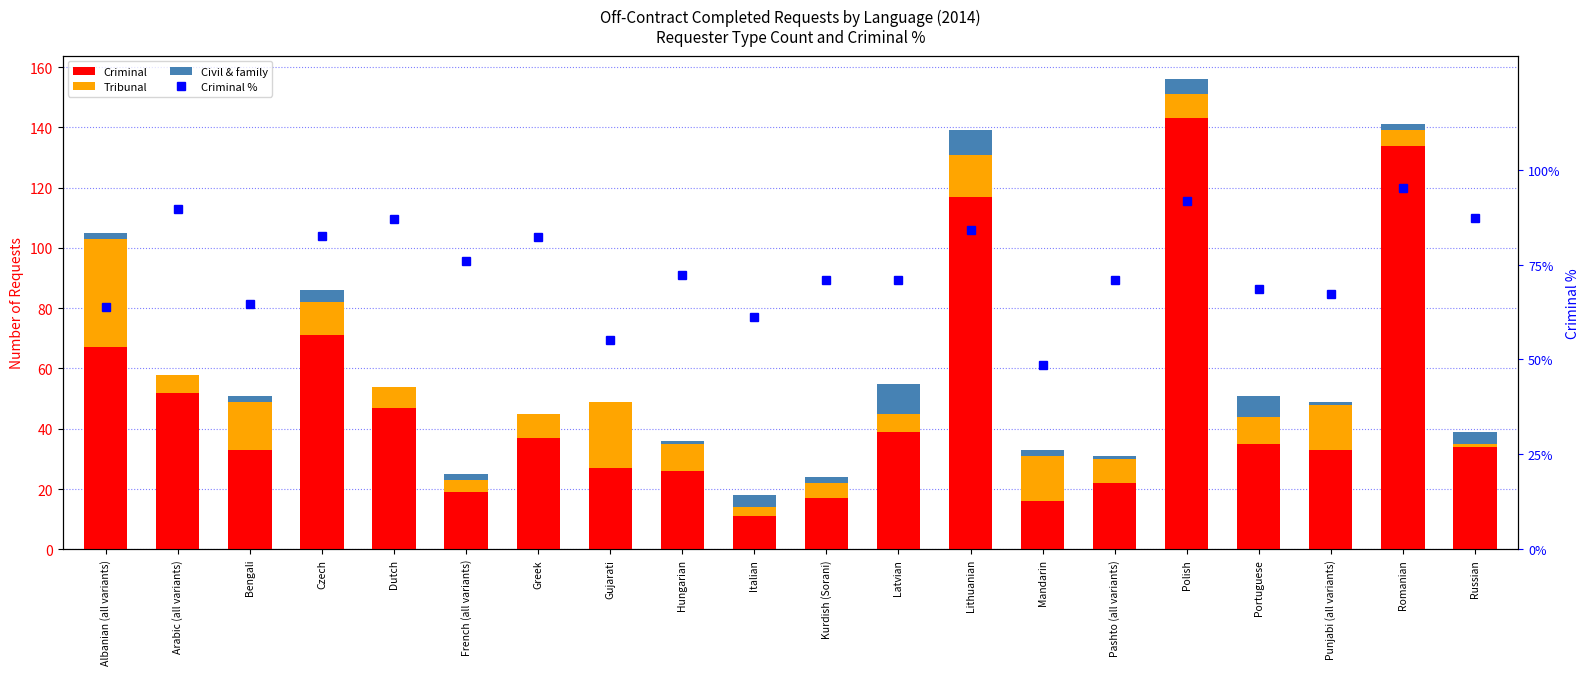

At Italian, list the series in order from largest to smallest.

Criminal %, Criminal, Civil & family, Tribunal